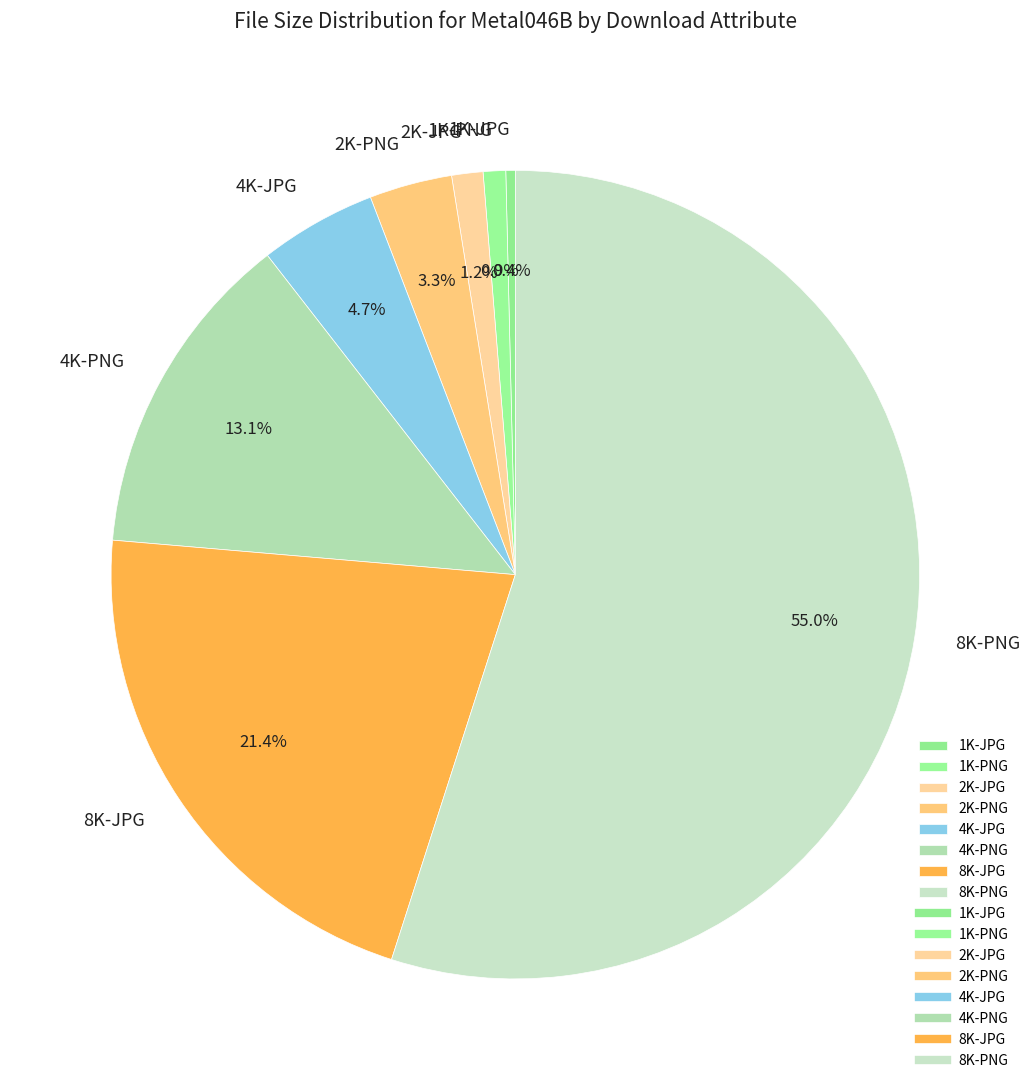

What portion of the pie excludes 1K-JPG?

99.6%